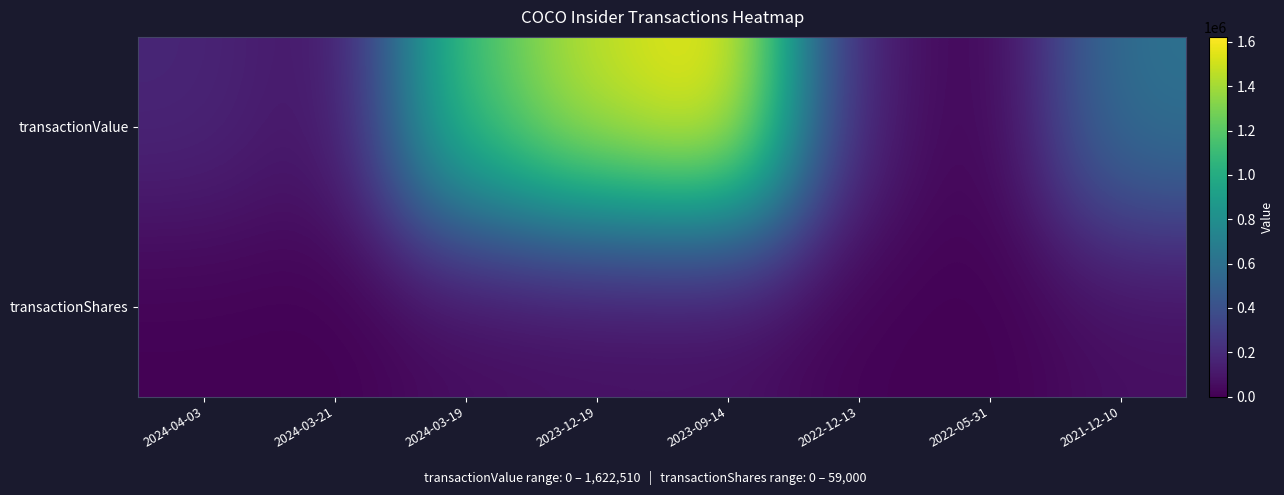

Which series has the largest range (max minus min)?

transactionValue